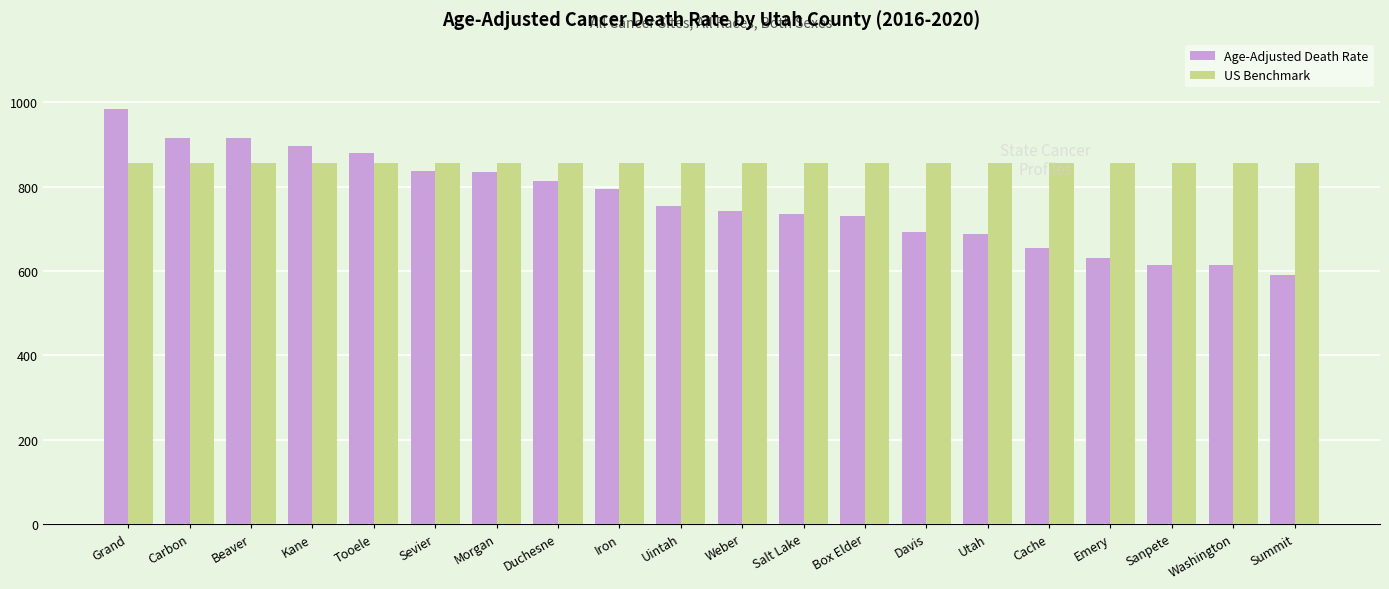

What is the difference between the maximum and minimum values in the Age-Adjusted Death Rate series?

392.4